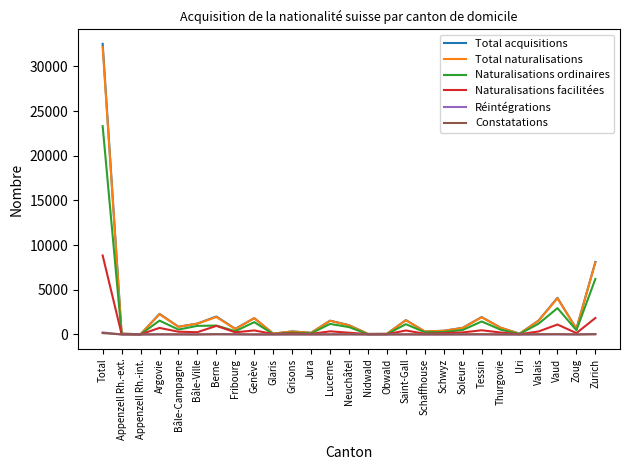

What is the highest value of the Naturalisations ordinaires series?

23311